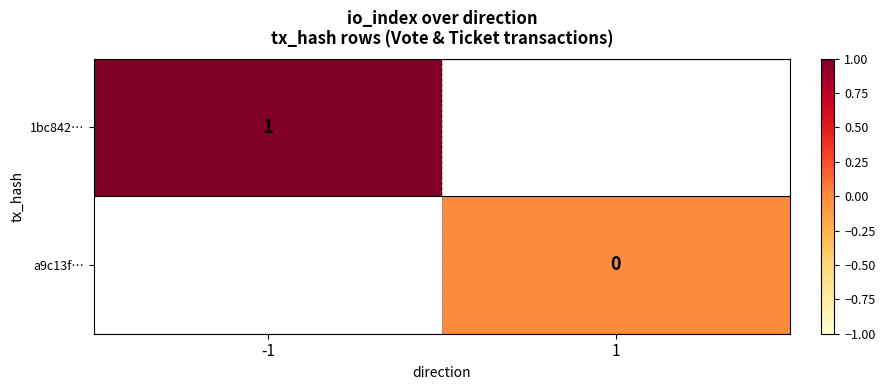

True or false: 1bc842… has a value of 2 at -1.

False